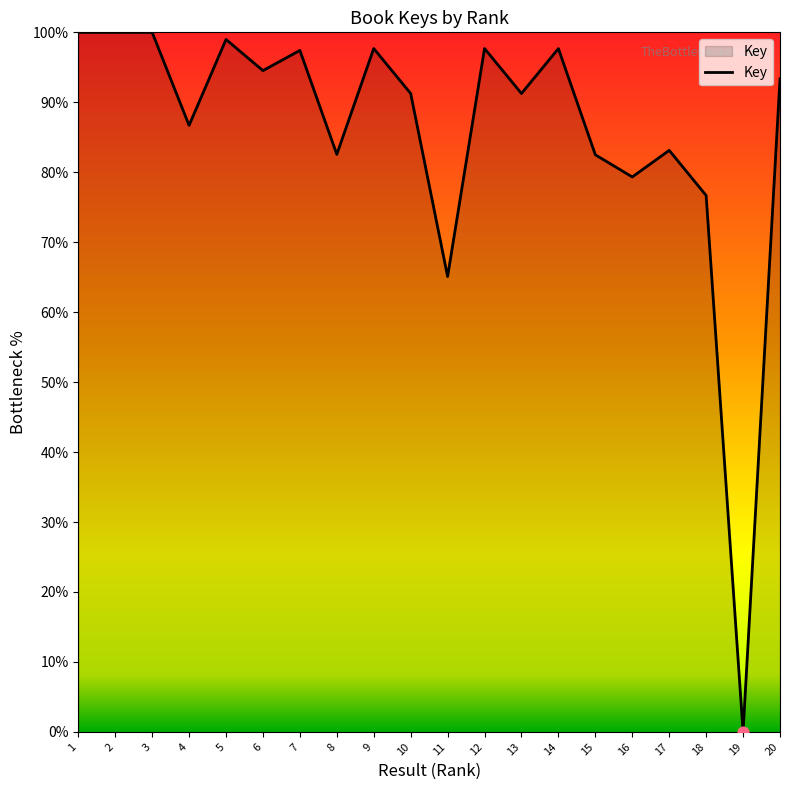

Approximately how many times larger is the value at 12 compared to 7?

1.0